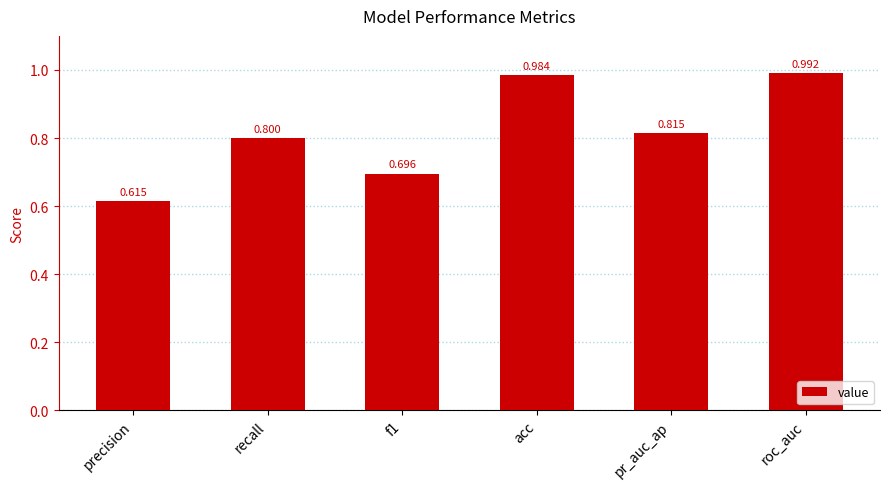

Which label corresponds to the smallest value in the chart?

precision